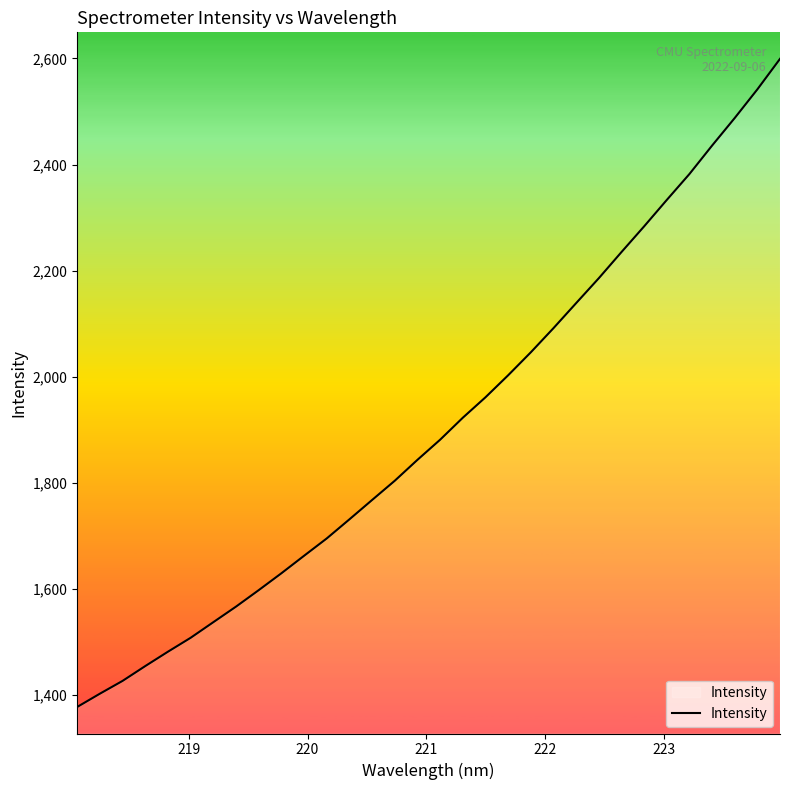

What is the minimum value shown in the chart?

1377.2